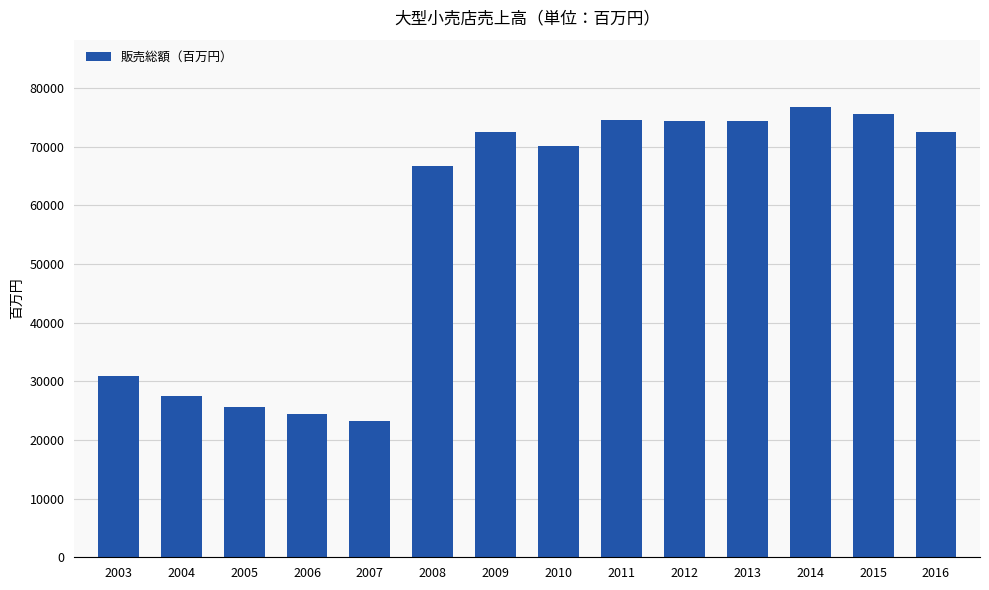

How many bars are there in total?

14